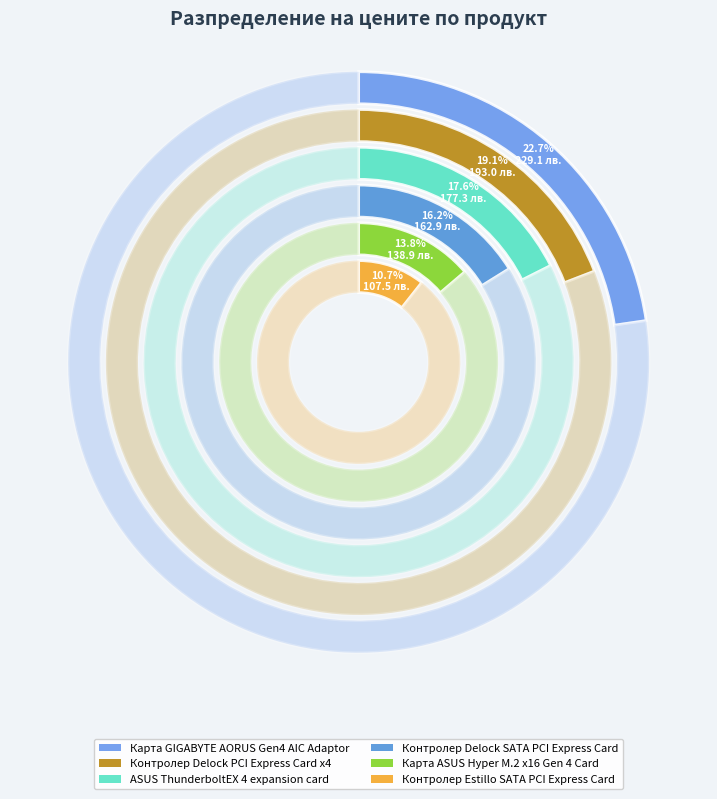

True or false: Контролер Estillo SATA PCI Express Card accounts for 21% of the total.

False